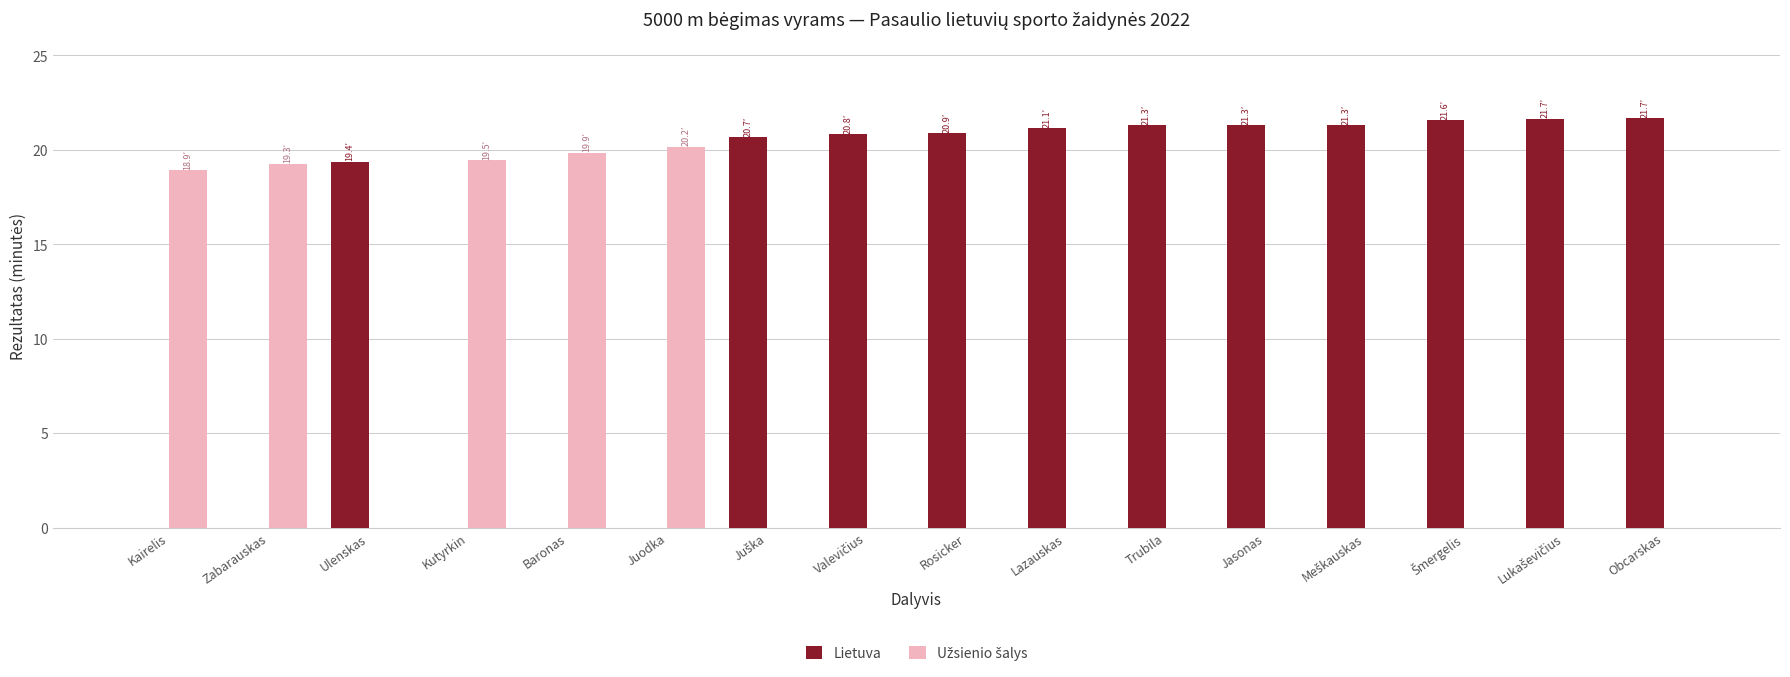

What is the total value across all series at Kutyrkin?

19.5